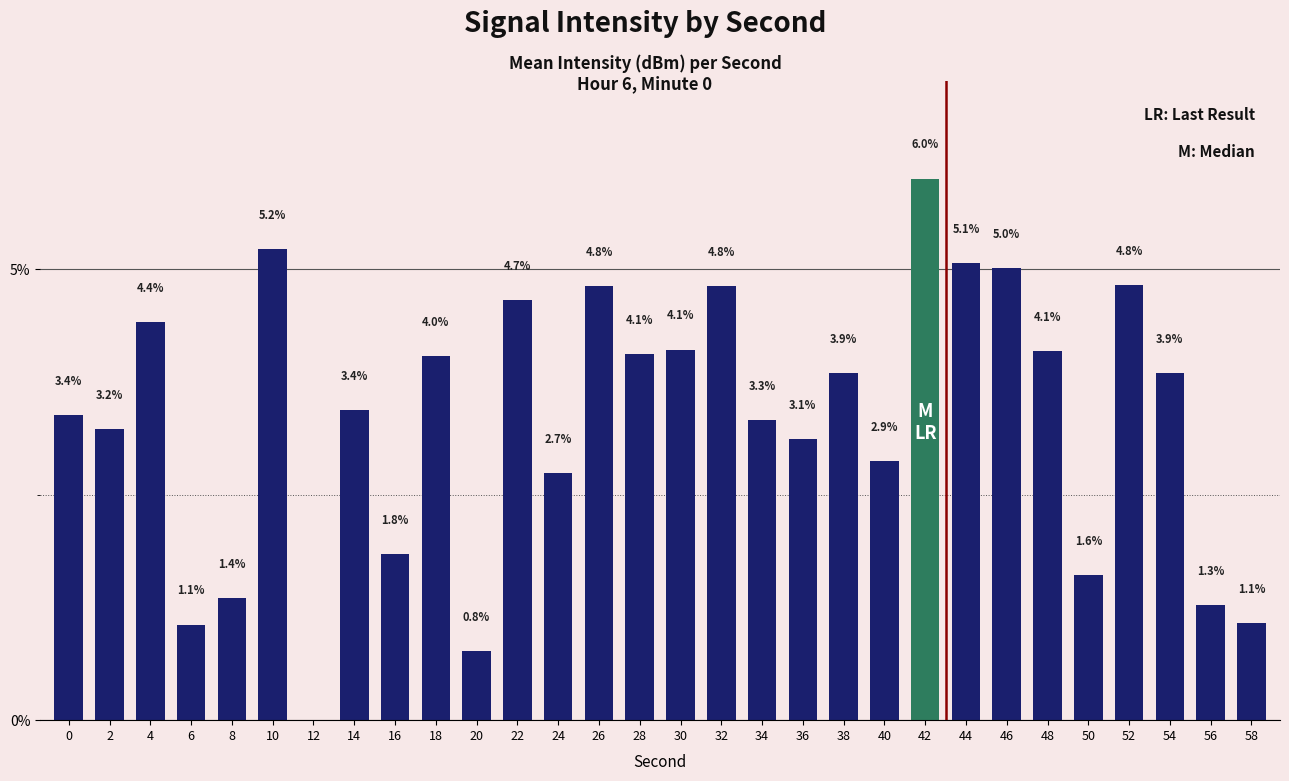

Reading left to right, transcribe all the data shown in this chart.

0=3.4	2=3.2	4=4.4	6=1.1	8=1.4	10=5.2	12=0.0	14=3.4	16=1.8	18=4.0	20=0.8	22=4.7	24=2.7	26=4.8	28=4.1	30=4.1	32=4.8	34=3.3	36=3.1	38=3.9	40=2.9	42=6.0	44=5.1	46=5.0	48=4.1	50=1.6	52=4.8	54=3.9	56=1.3	58=1.1